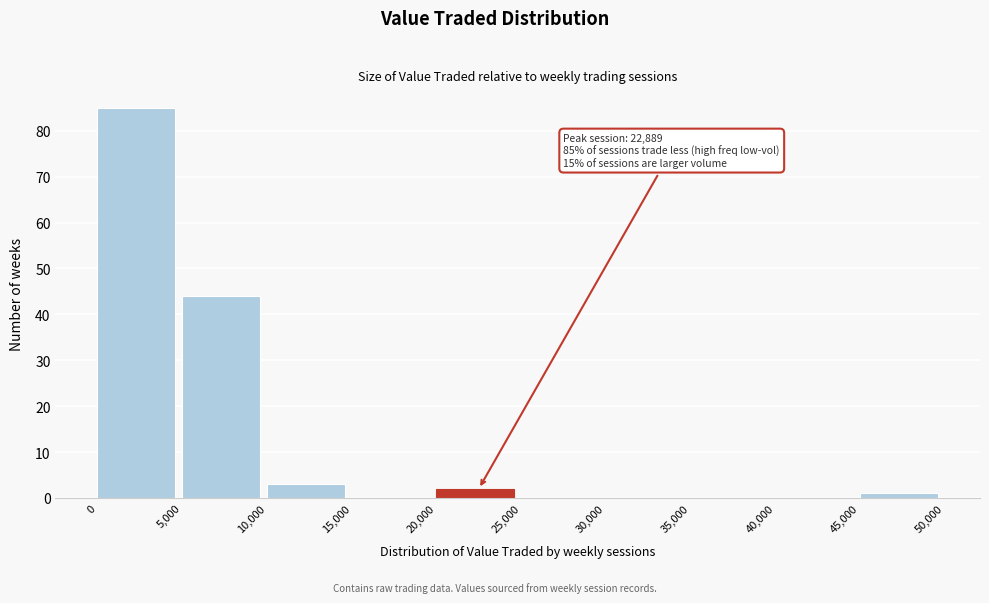

Over which range of the x-axis is the bar tallest?

0 to 5,000